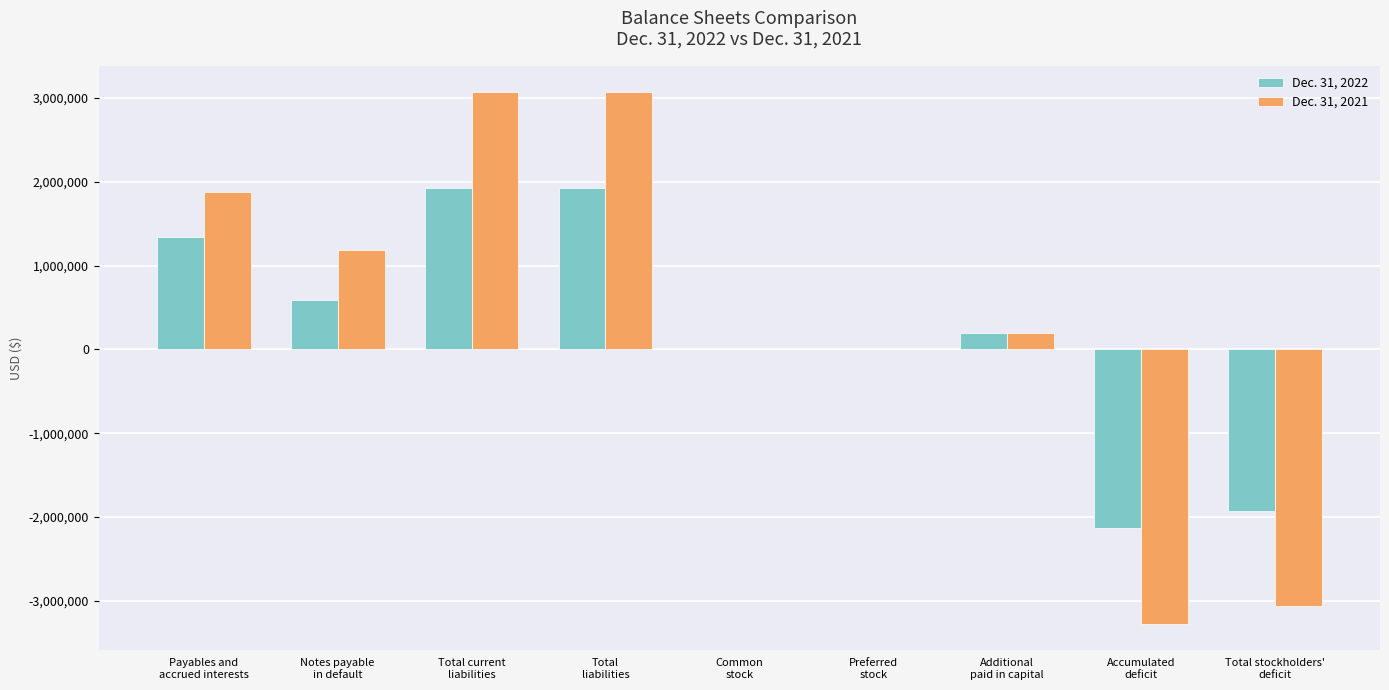

What is the greatest value displayed?

3067602